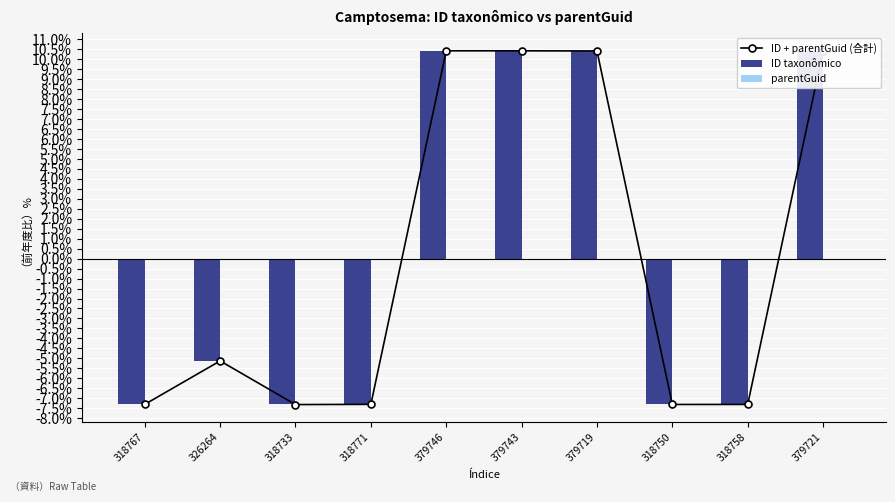

Rank the categories by ID taxonômico value from lowest to highest.

318733, 318750, 318758, 318767, 318771, 326264, 379719, 379721, 379743, 379746